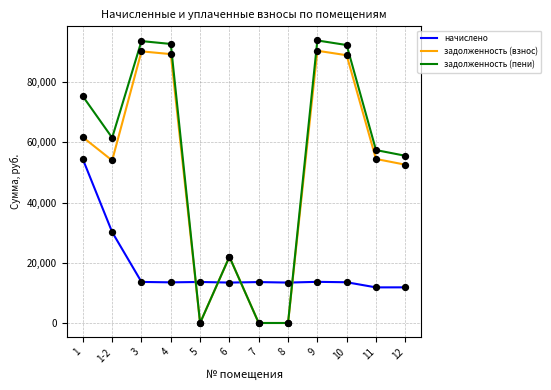

What is the spread (max minus min) of values at 12?

43699.0